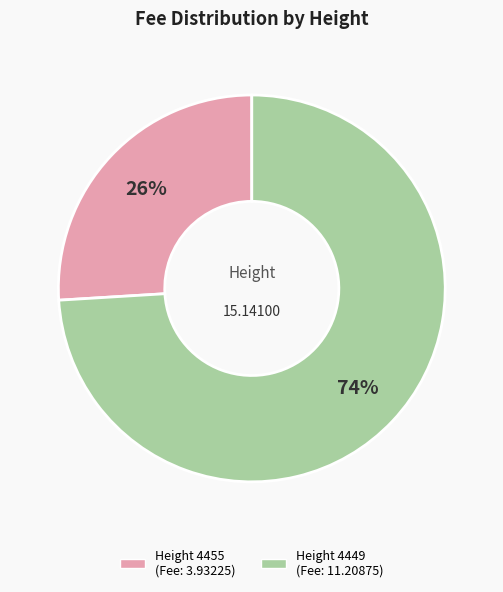

Does any single category account for the majority?

Yes